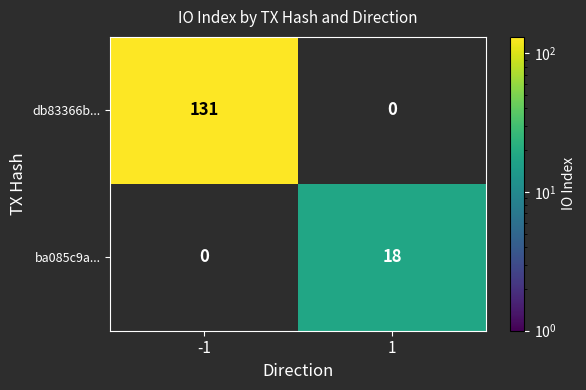

Is the value of db83366b... at -1 greater than the value of ba085c9a... at 1?

Yes